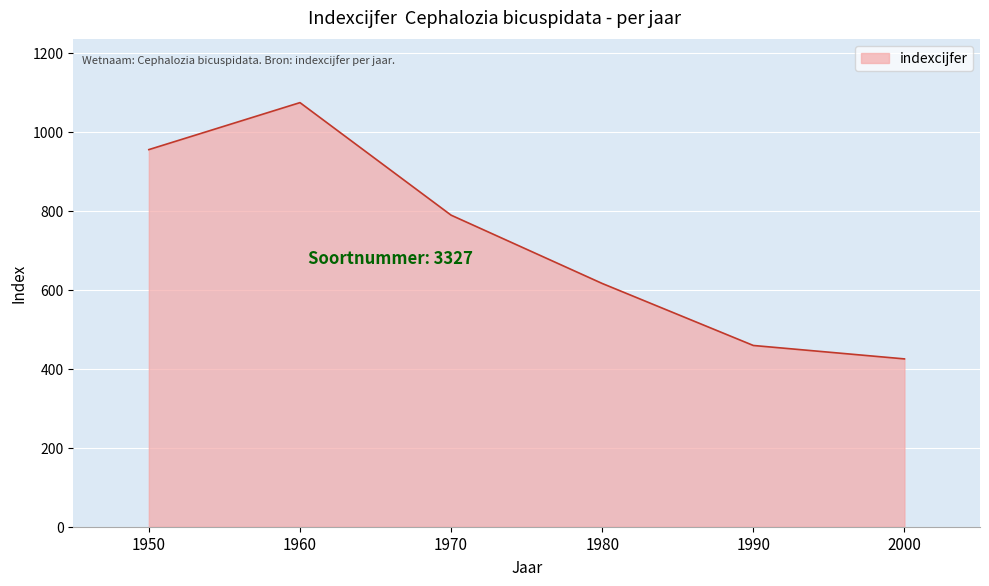

What is the average value?

720